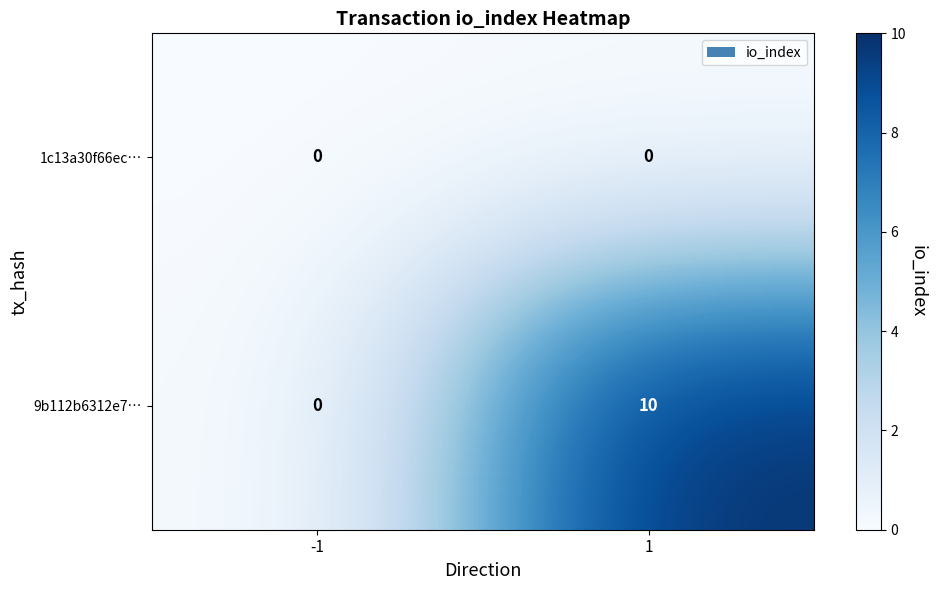

What is the difference between the 9b112b6312e7… values at -1 and 1?

10